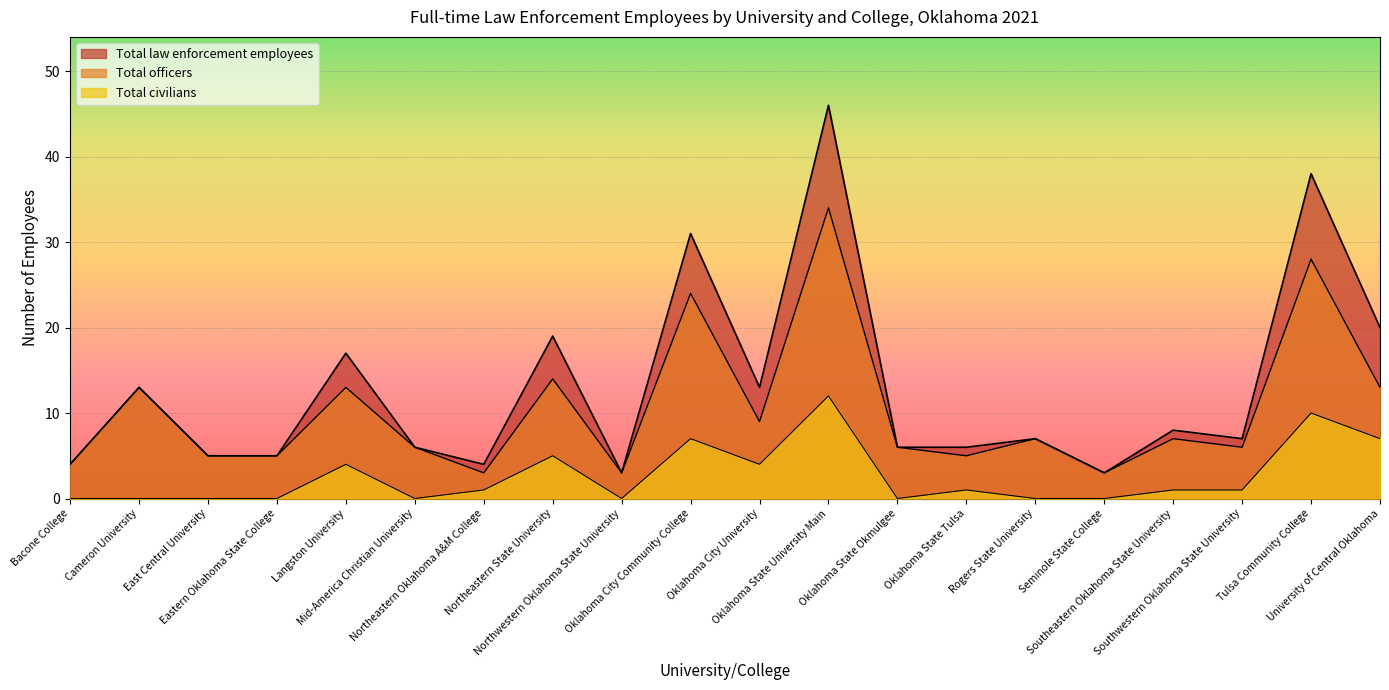

Where does the Total law enforcement employees series first go above 7?

Cameron University